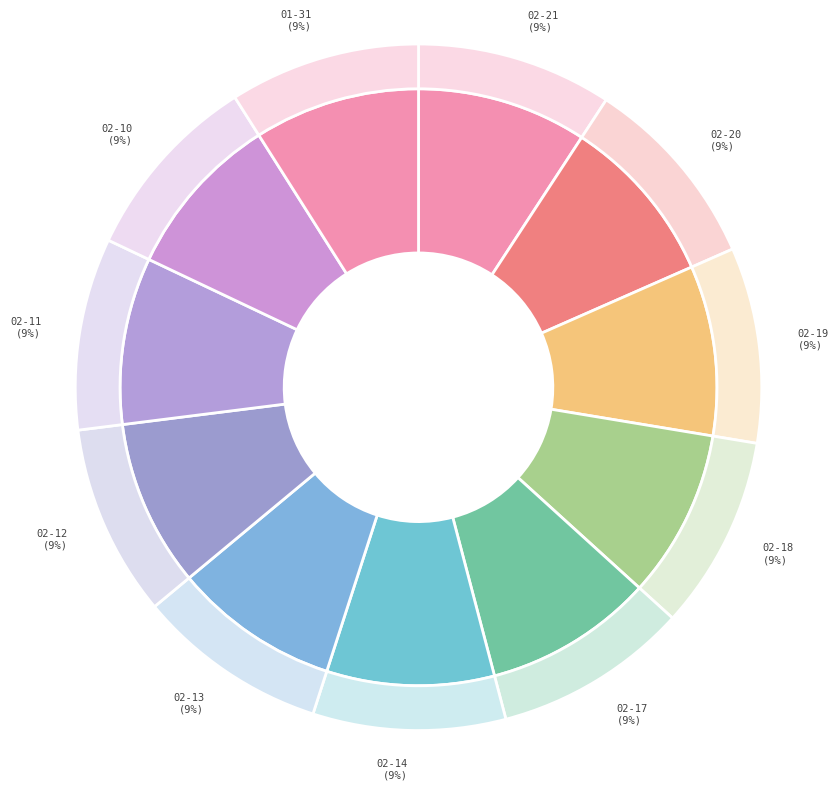

What is the total percentage of 2025-02-17 and 2025-02-18?

18.3%